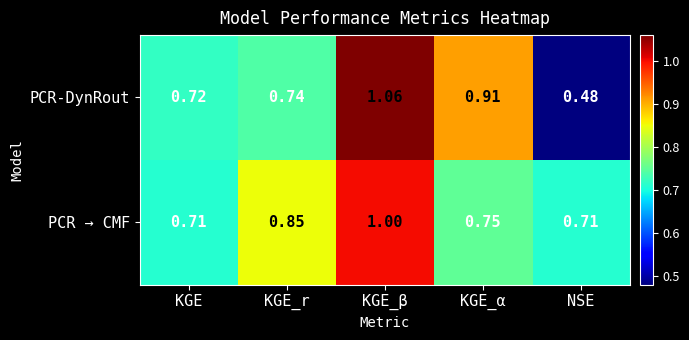

Rank the series by their maximum value, from highest to lowest.

PCR-DynRout, PCR → CMF